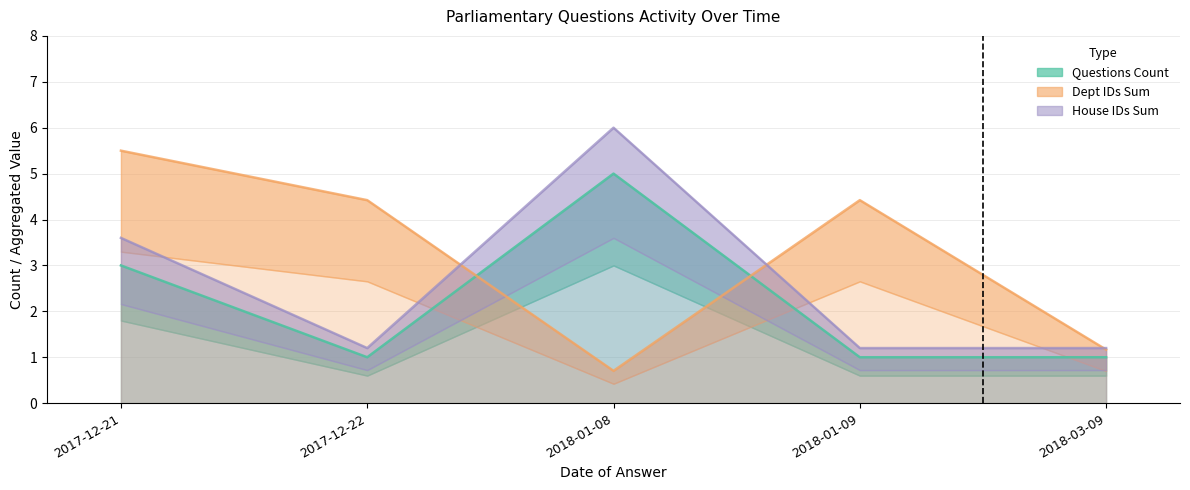

Which series changed the most between 2018-01-08 and 2018-01-09?

House IDs Sum